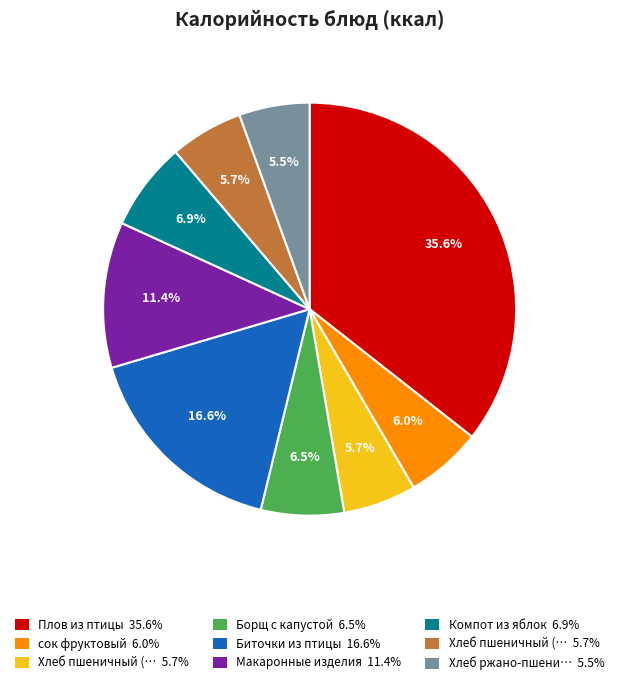

Is there any slice that represents more than half of the pie?

No